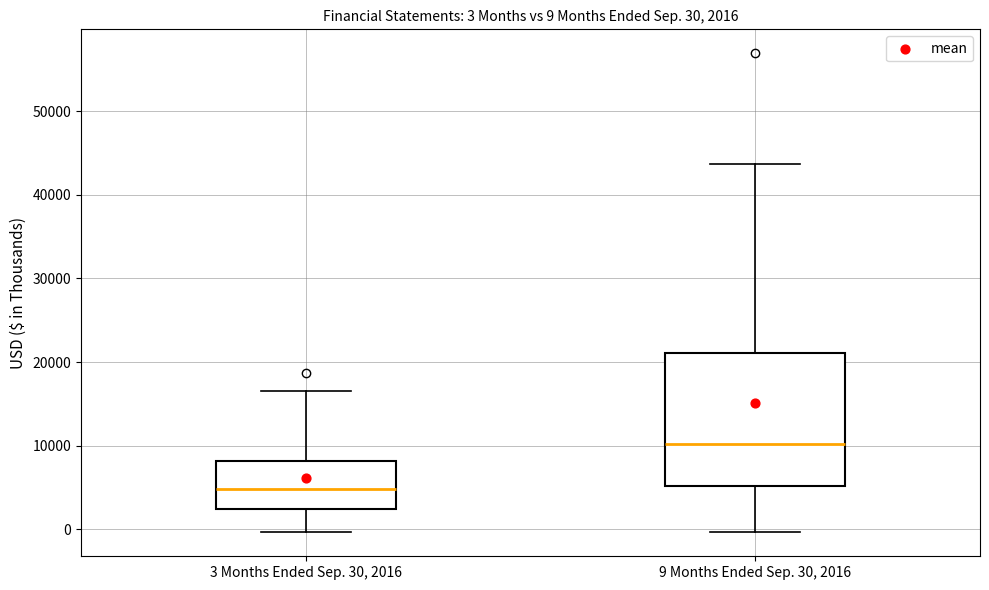

Which box's median line is the highest?

9 Months Ended Sep. 30, 2016